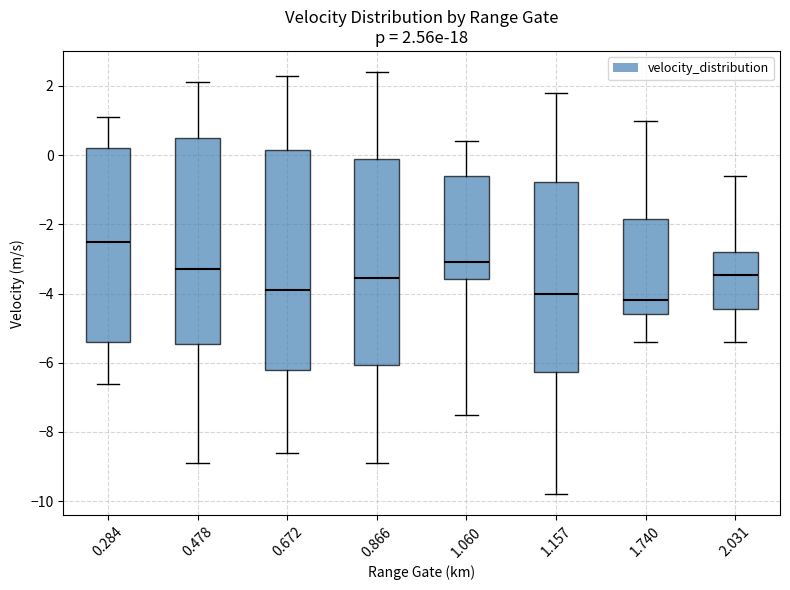

Which box's median line is the lowest?

1.740